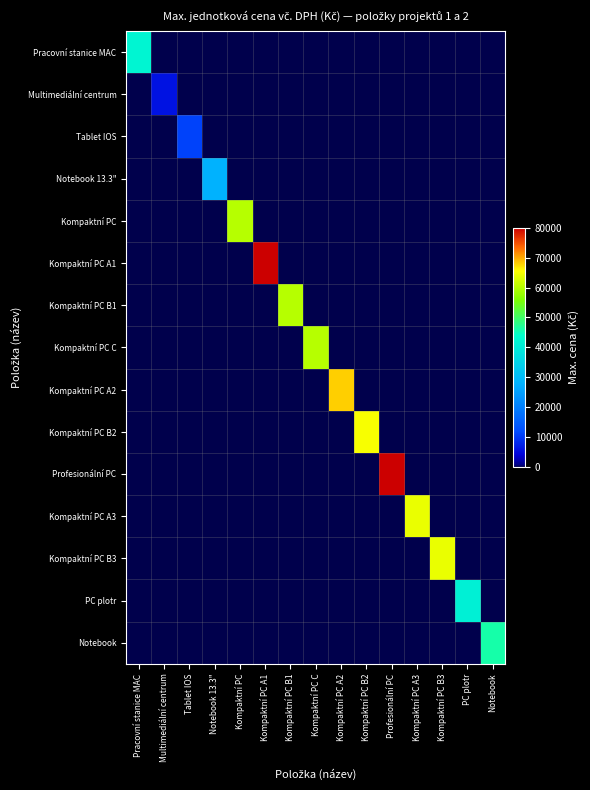

Which series has the largest total across all categories?

Kompaktní PC A1